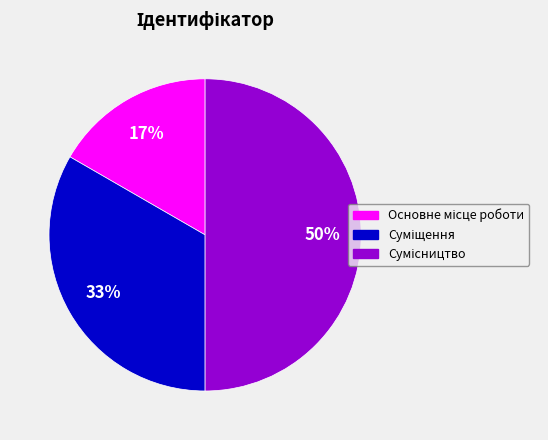

To the nearest percent, what is the average slice percentage?

33%